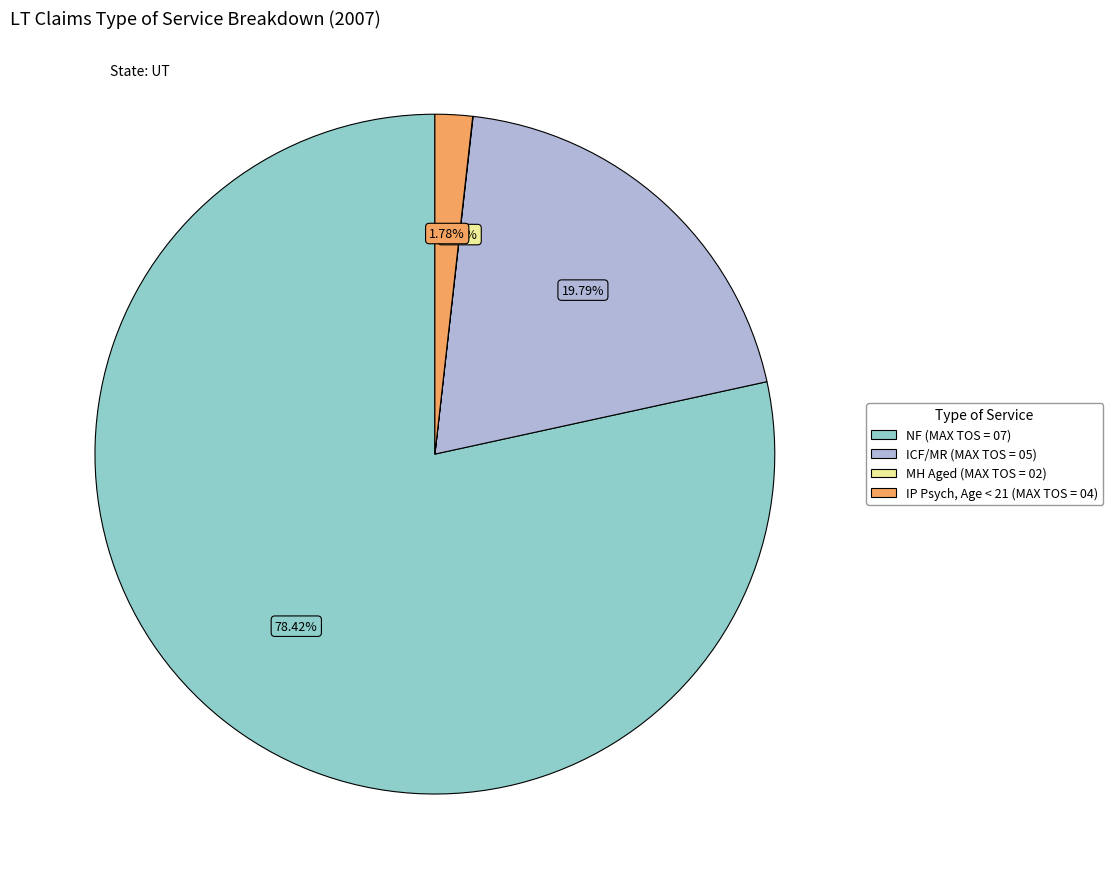

Does NF (MAX TOS = 07) account for over 50% of the chart?

Yes